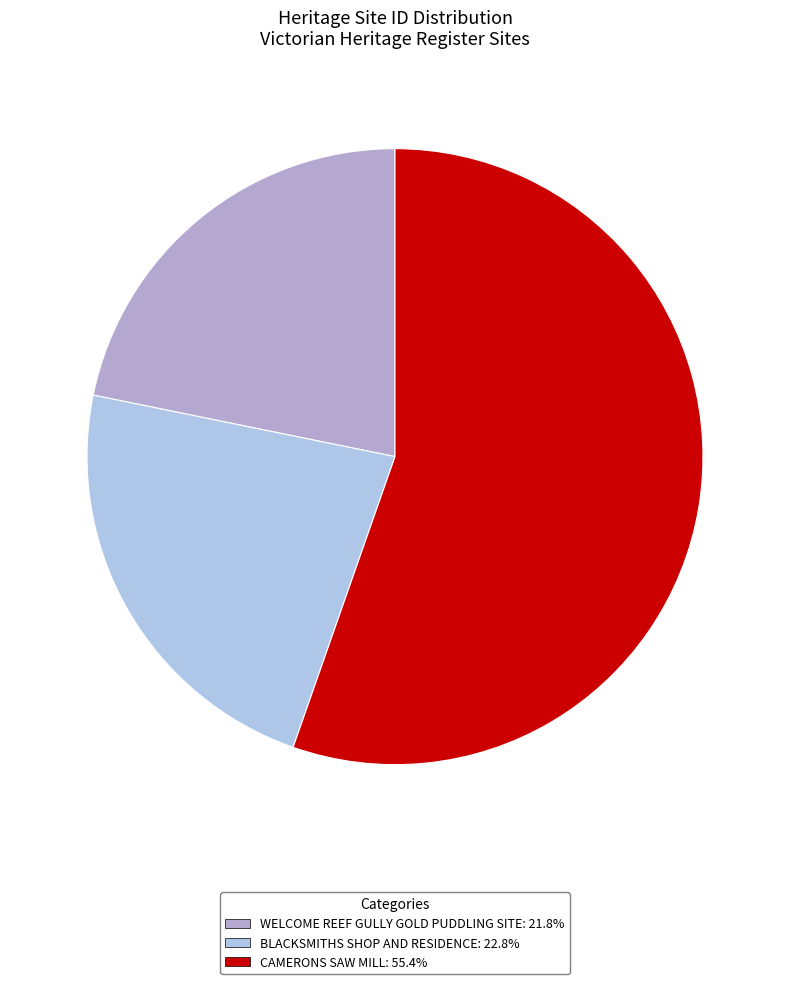

What is the largest slice in the pie chart?

CAMERONS SAW MILL